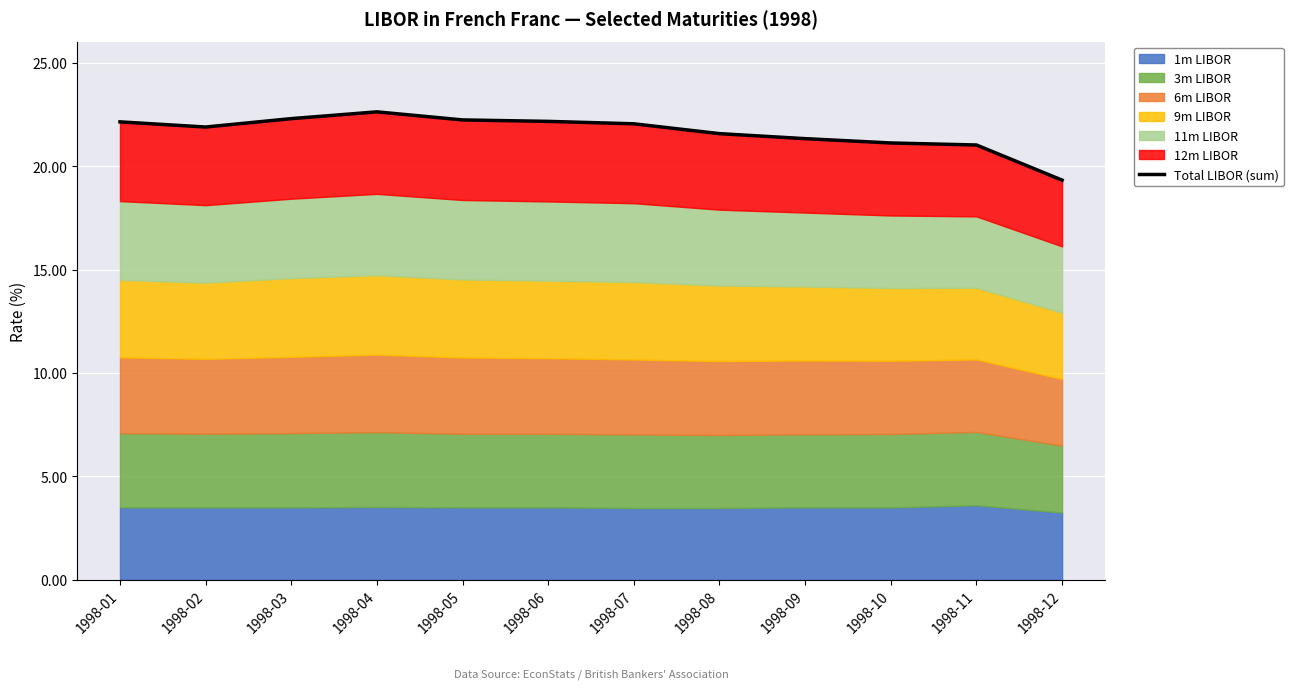

List the labels in order of value, largest first.

1998-04, 1998-03, 1998-05, 1998-06, 1998-01, 1998-07, 1998-02, 1998-08, 1998-09, 1998-10, 1998-11, 1998-12